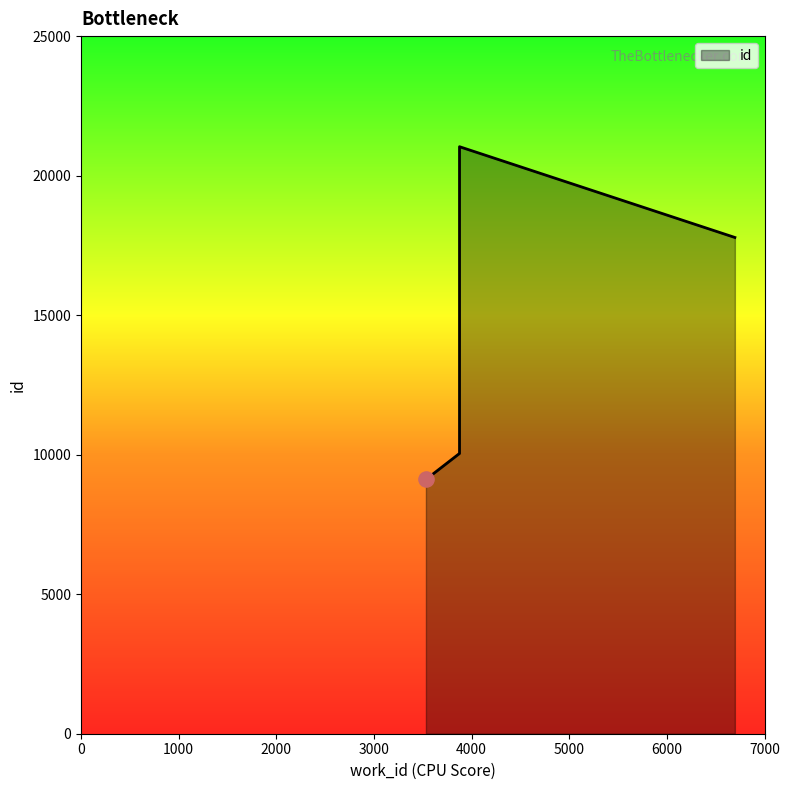

Approximately how many times larger is the value at 3876 compared to 3532?

2.3